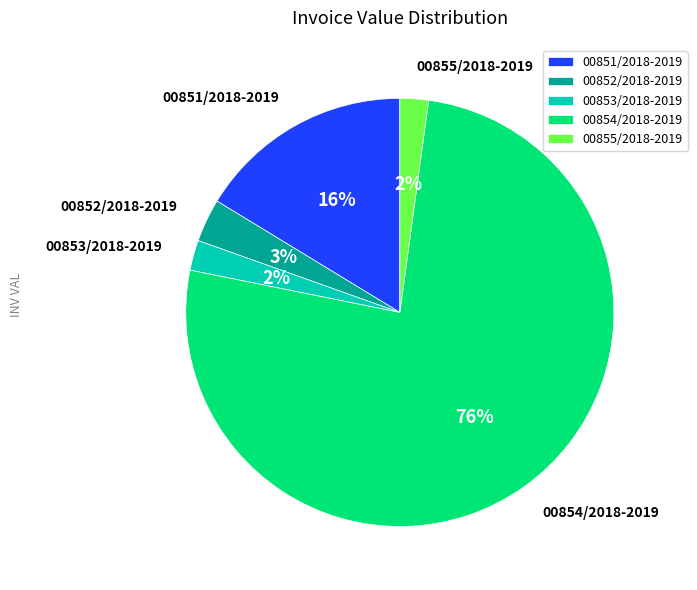

To the nearest percent, what portion does 00853/2018-2019 represent?

2%